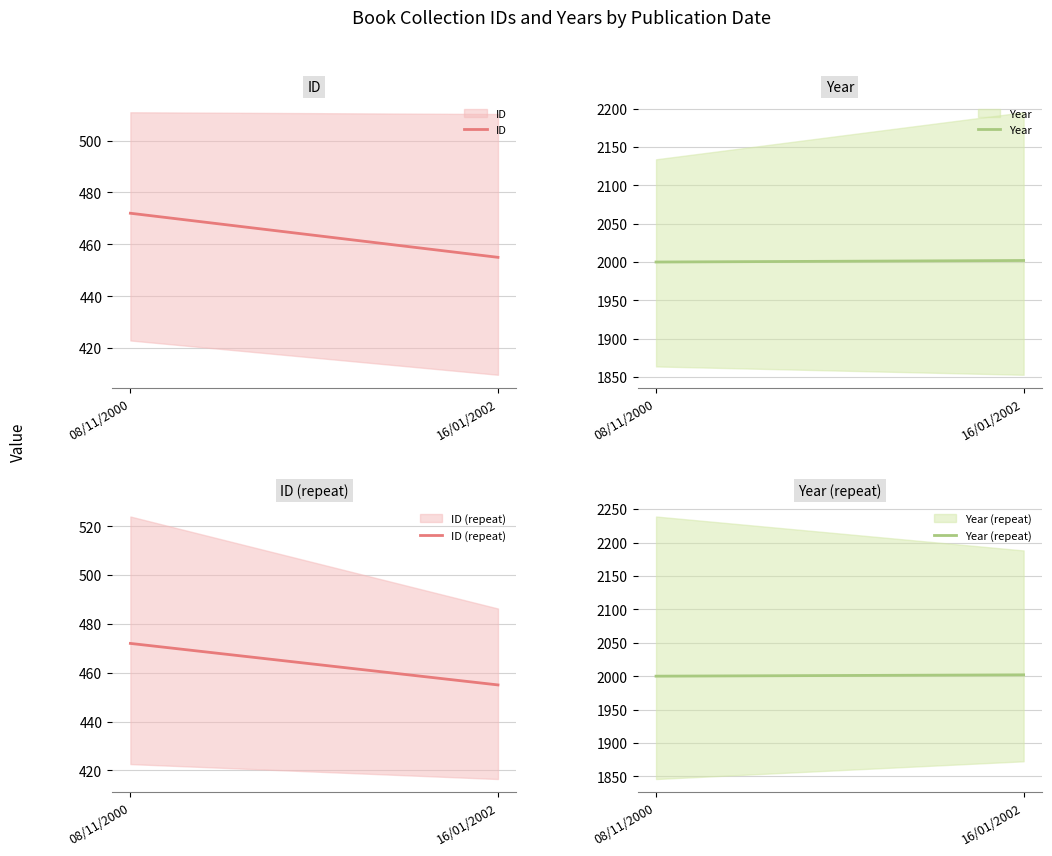

What is the label of the 1st point from the right?

16/01/2002